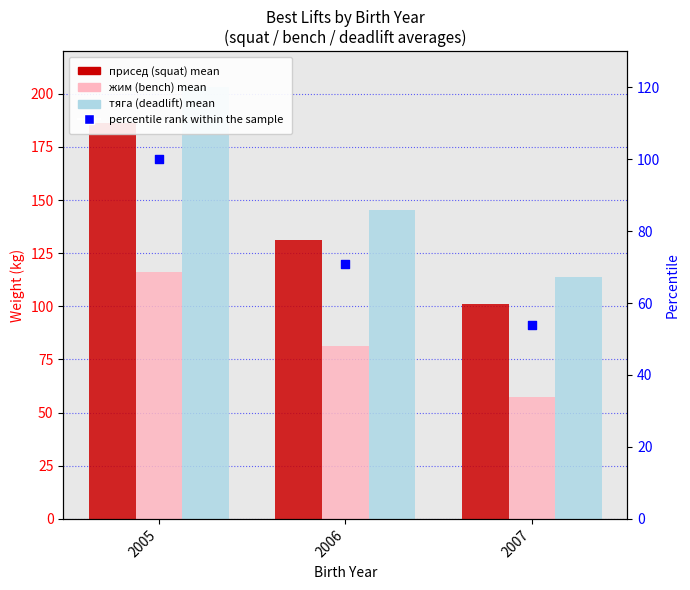

What are all the series names shown in the legend?

присед (squat) mean, жим (bench) mean, тяга (deadlift) mean, percentile rank within the sample